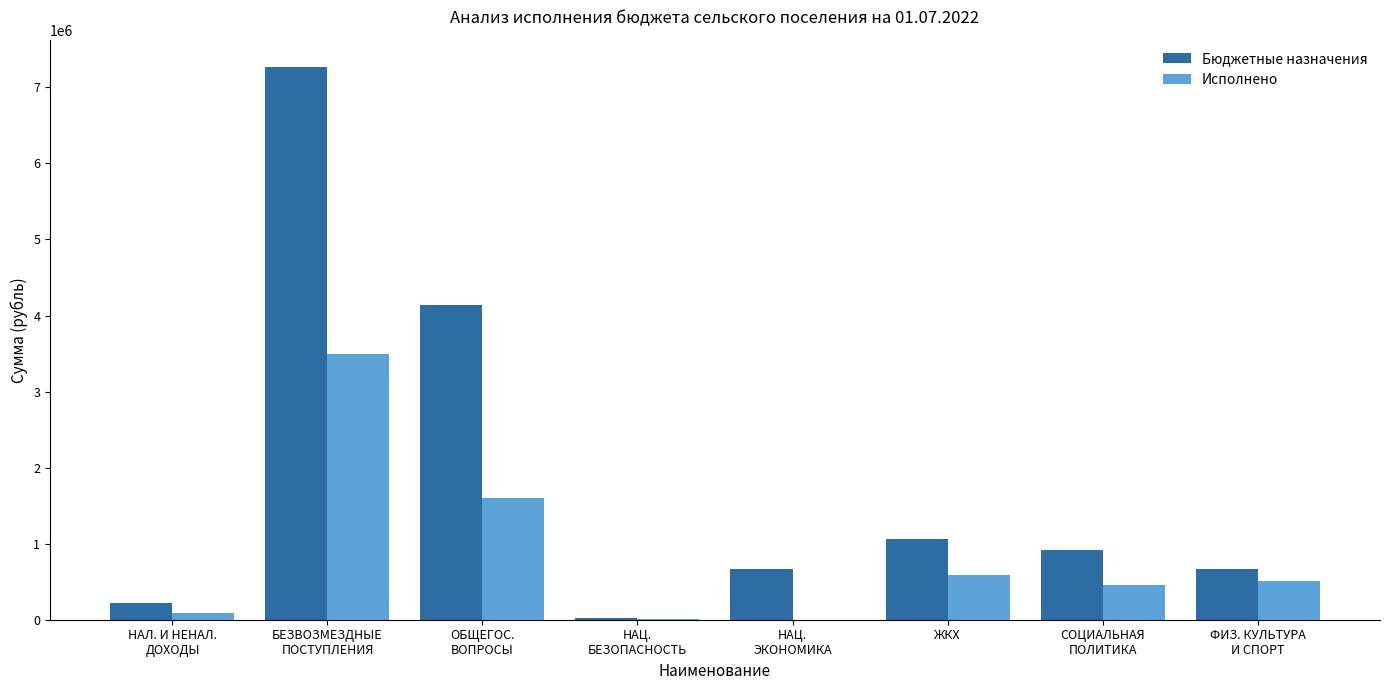

How many groups of bars are there?

8